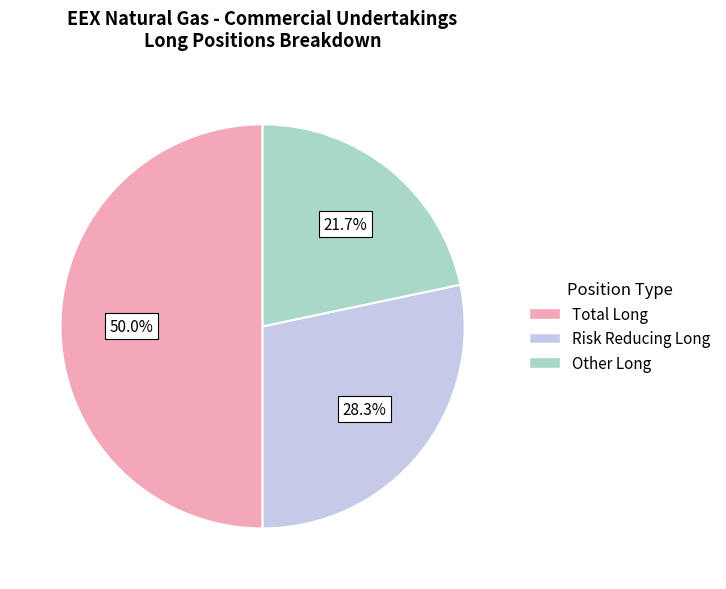

Which slice is the smallest?

Other Long